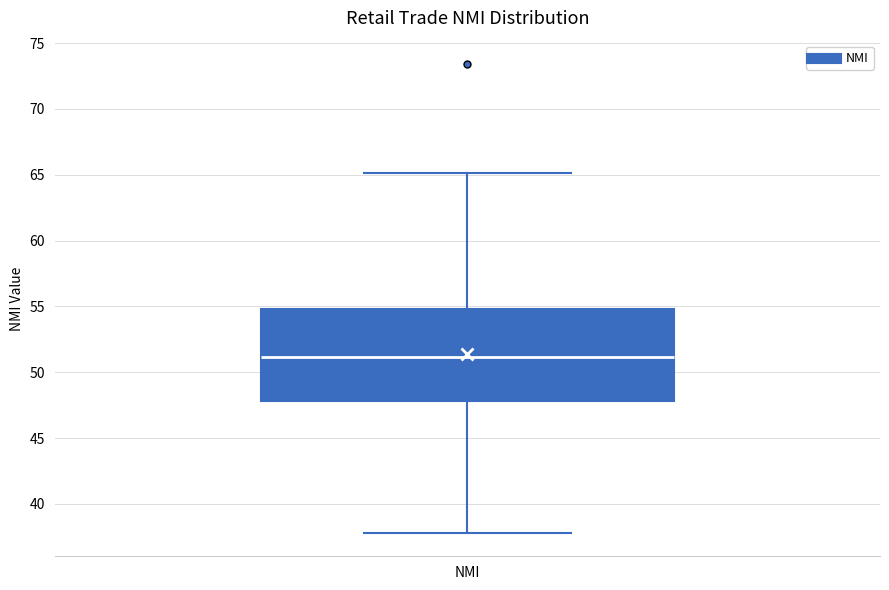

Read this box plot against the y-axis: the position of the median line, the range covered by the box, and the ends of both whiskers. The values are not printed on the chart, so give them approximately, as read against the axis.

median 51, box 48 to 55, whiskers 38 to 65